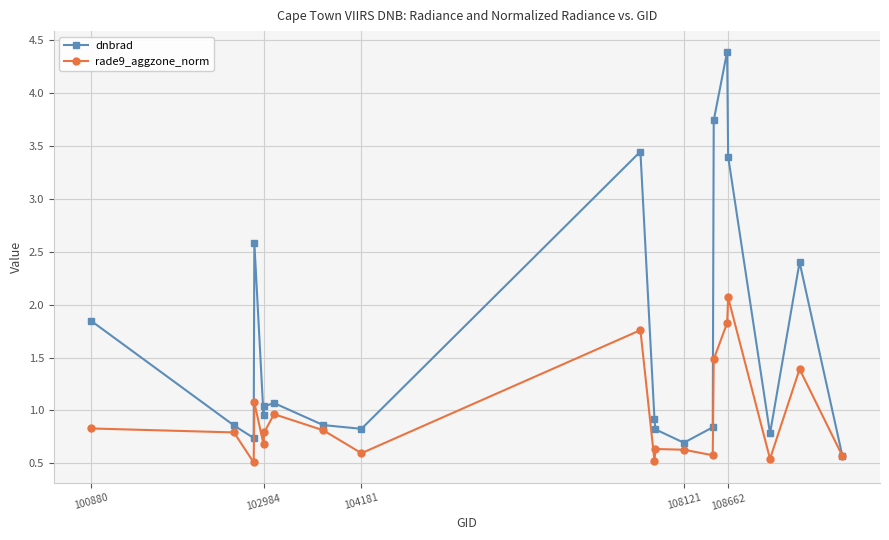

Does the chart display data point markers on the line(s)?

Yes